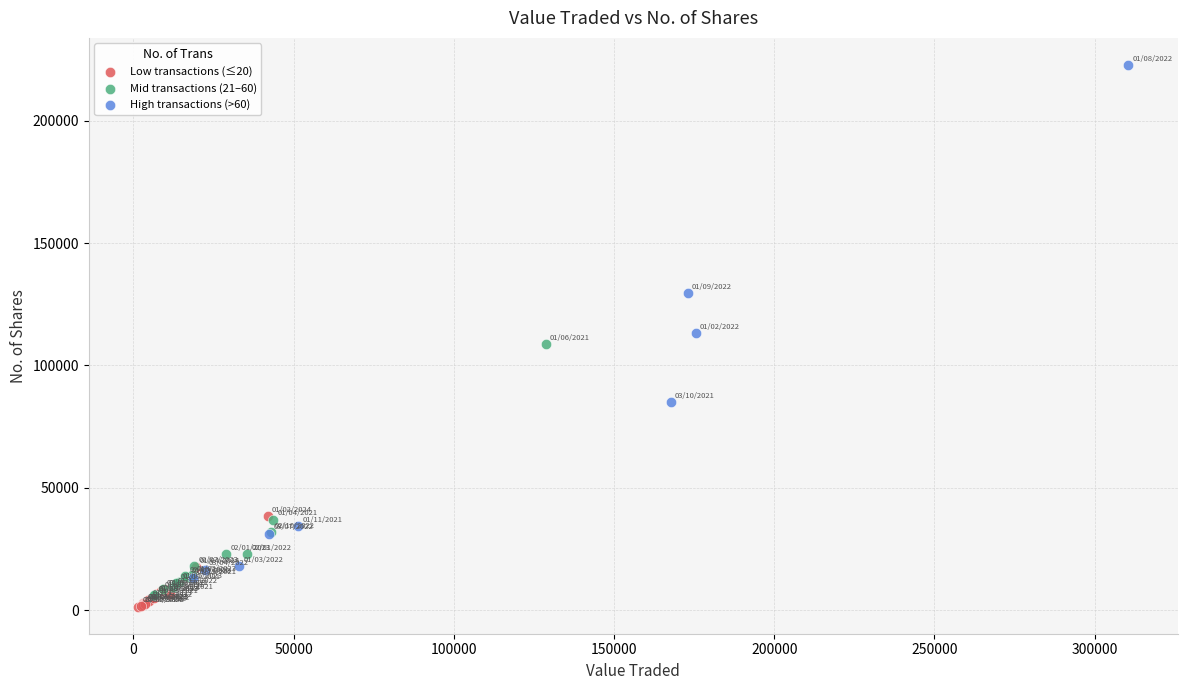

Which series contains the highest Y value?

High transactions (>60)